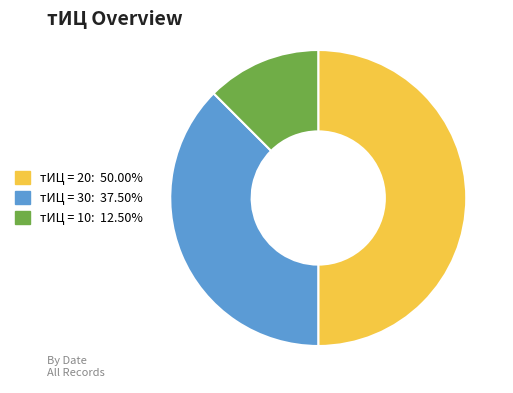

How many segments does this pie chart have?

3